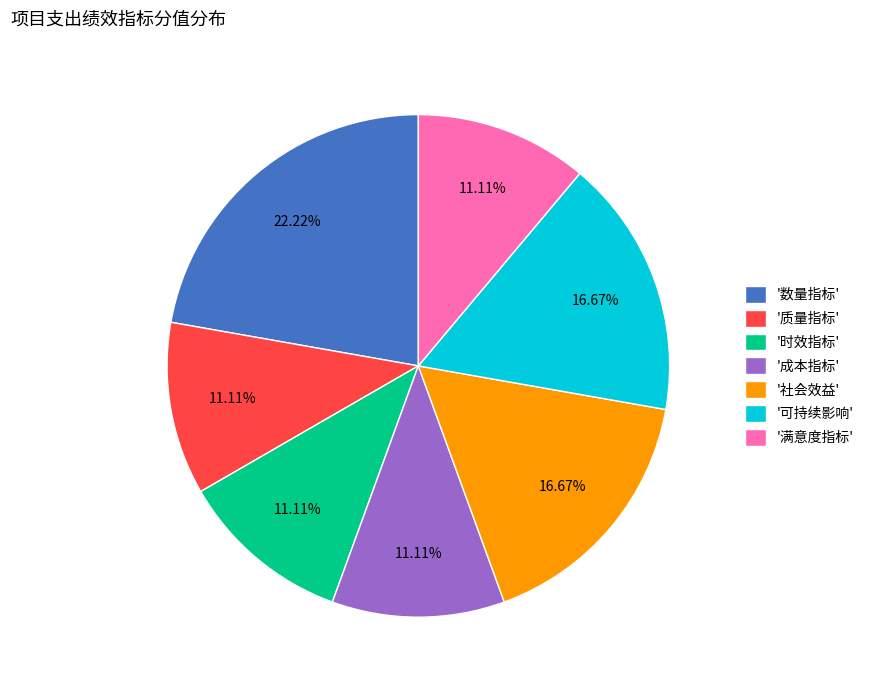

Is the sum of '质量指标' and '满意度指标' greater than half?

No